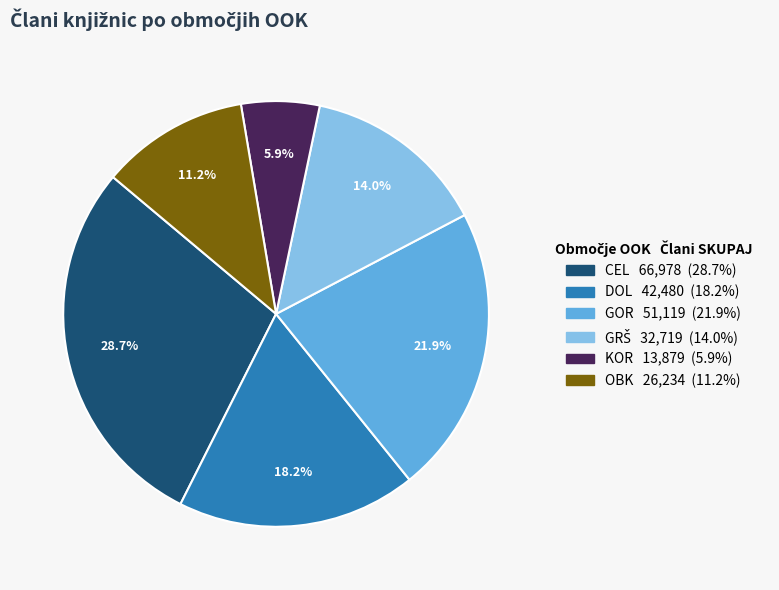

Do KOR and CEL together represent more than half of the pie?

No